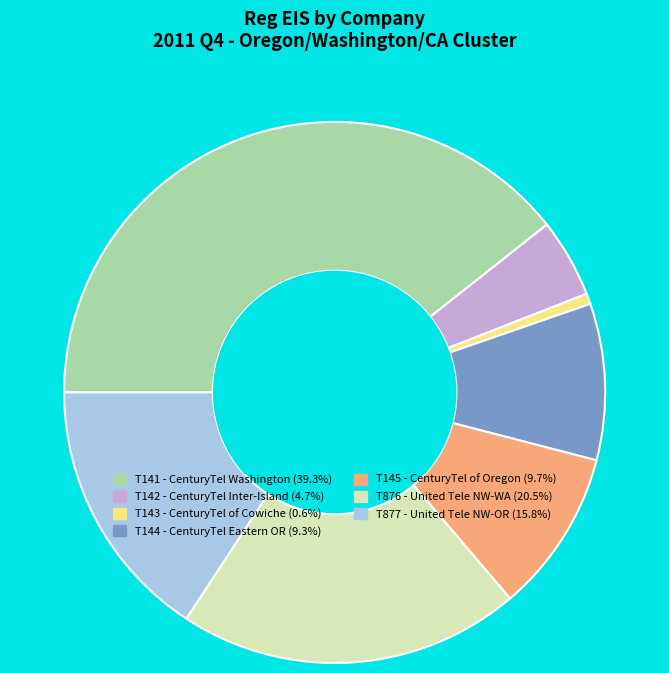

Is there a majority slice in this chart?

No